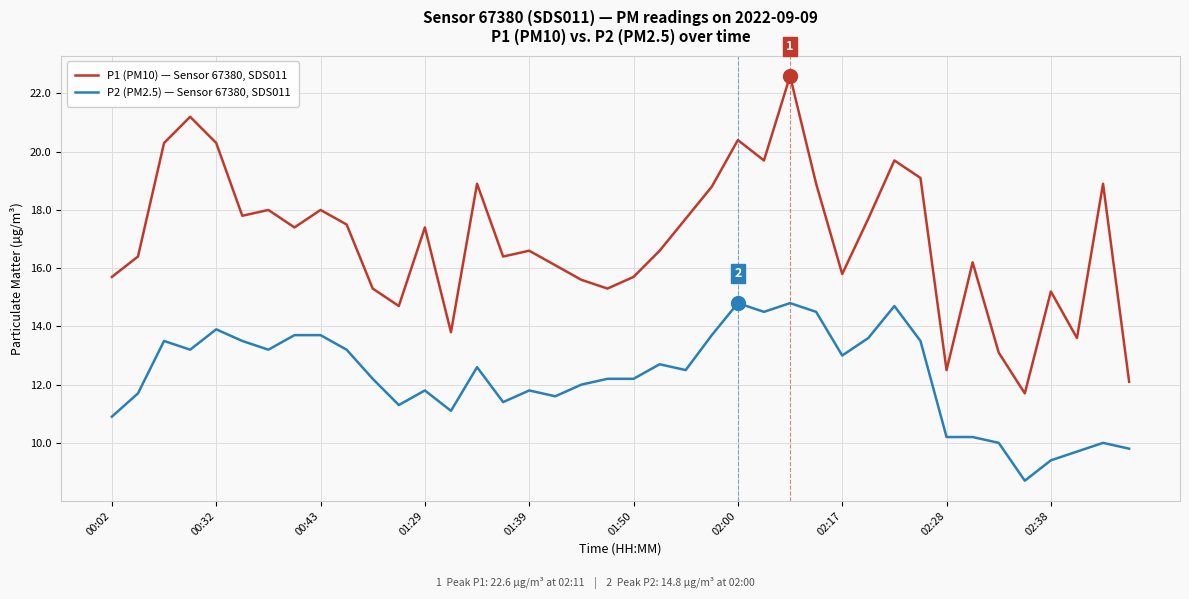

Which series has the largest total across all categories?

P1 (PM10) — Sensor 67380, SDS011